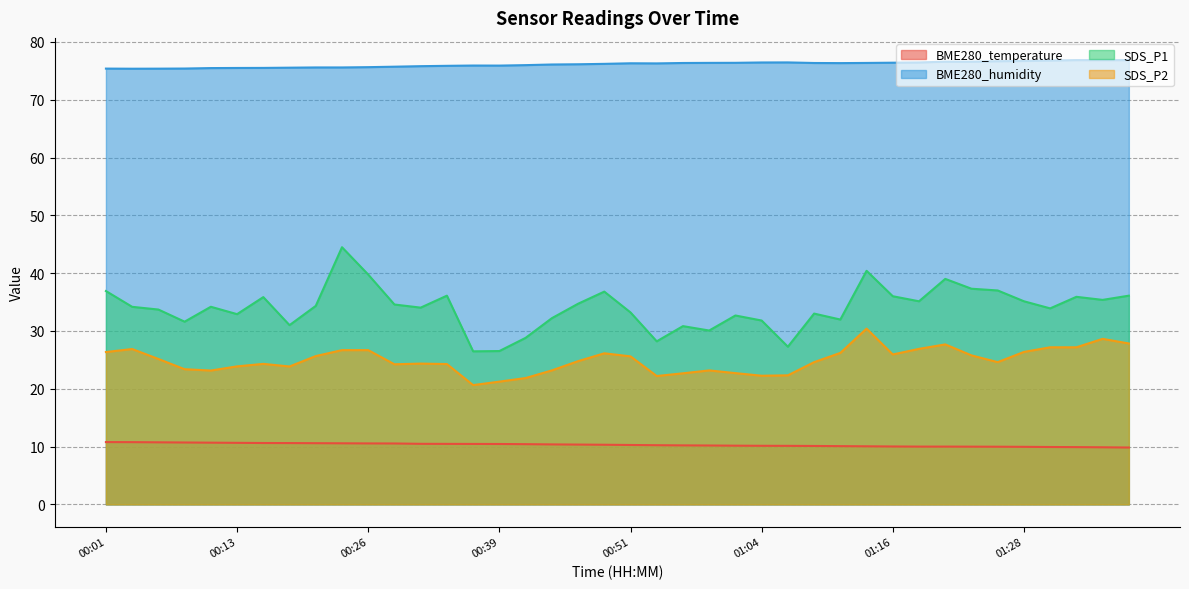

The value of BME280_humidity at 00:18 is 75.5. True or false?

True